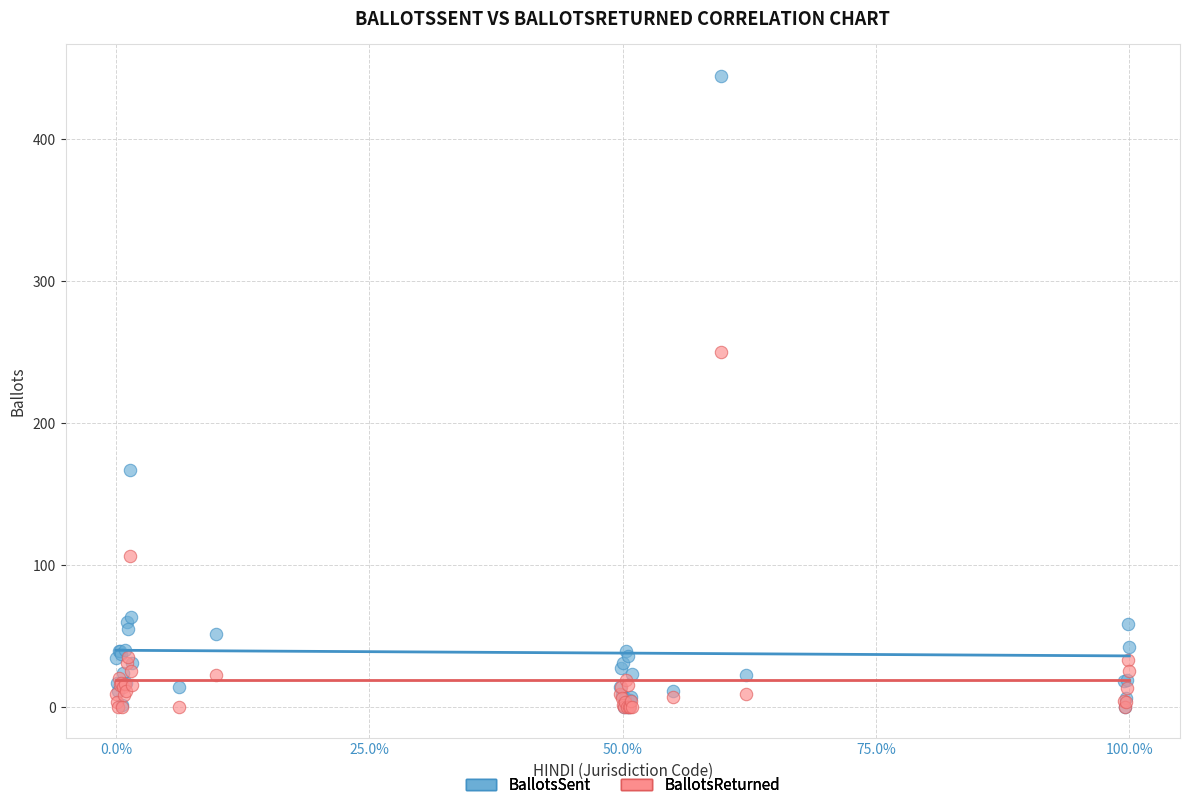

In the BallotsSent series, what Y value is closest to 222?

167